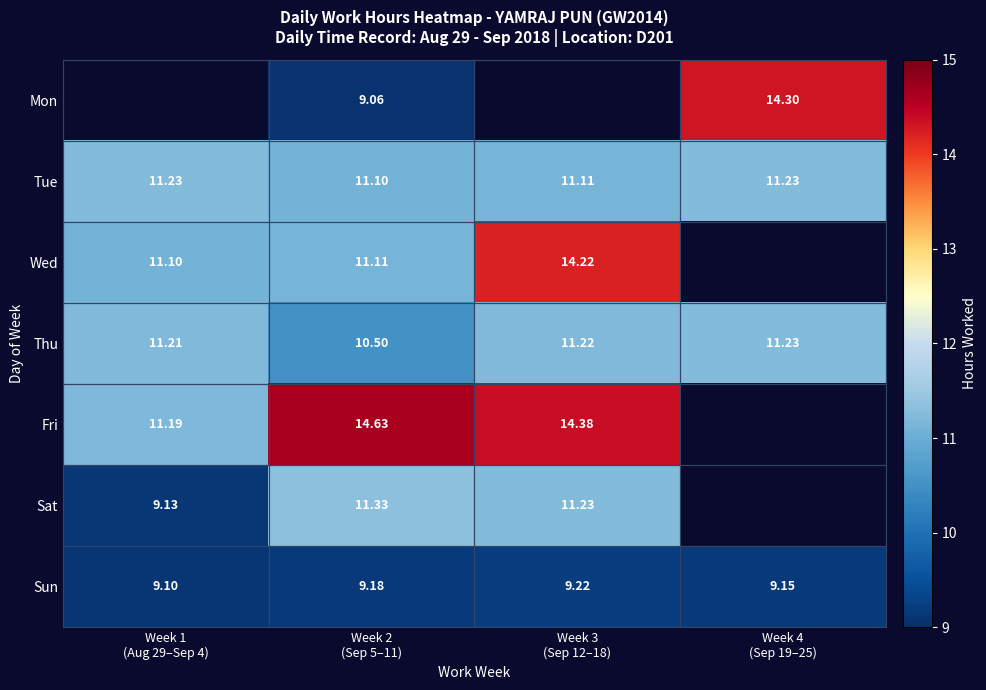

Rank the series at Week 2
(Sep 5–11) from lowest to highest value.

Mon, Sun, Thu, Tue, Wed, Sat, Fri